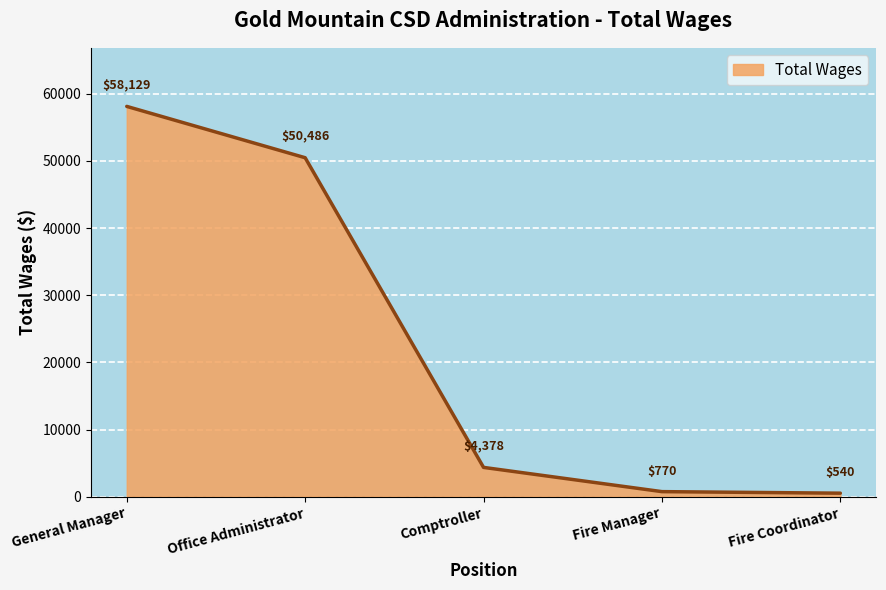

What is the sum of all values?

114303